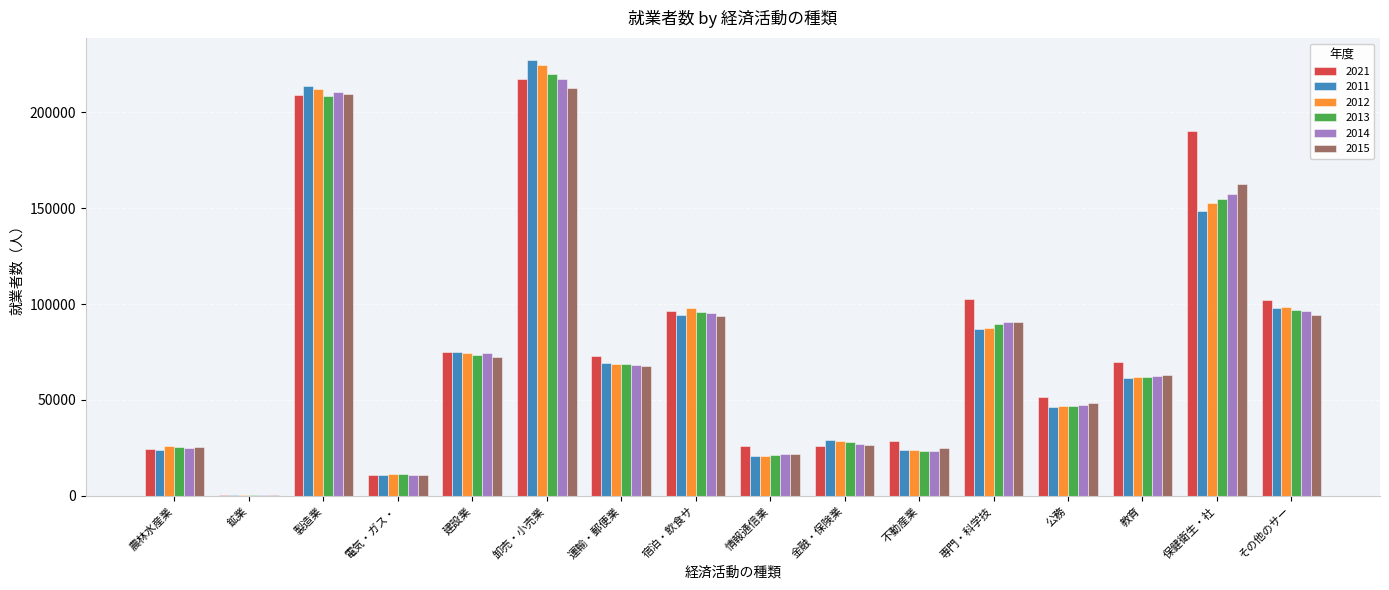

Is it true that 2021 equals 19454 at 宿泊・飲食サ?

False